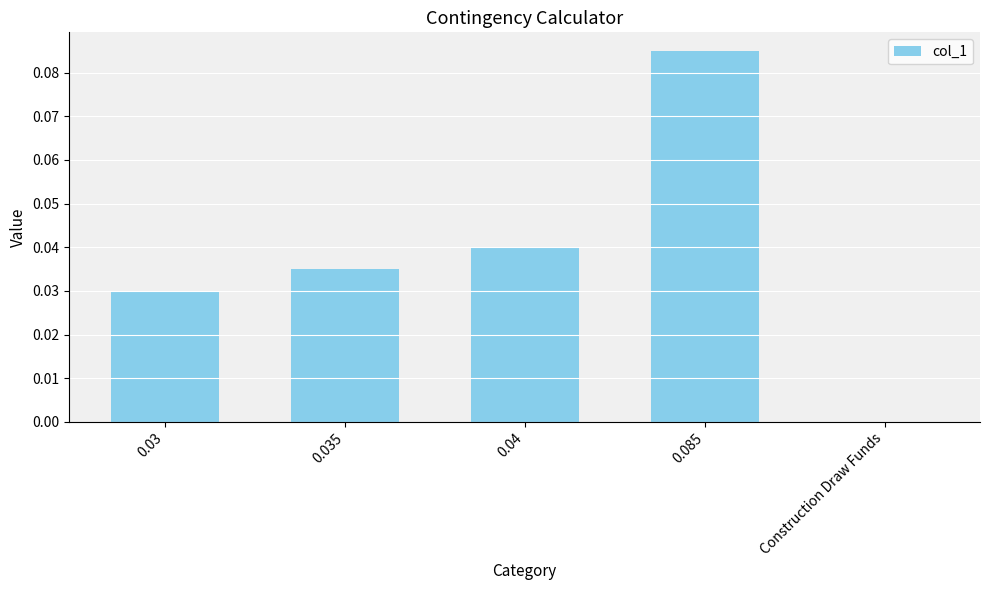

Which has a higher value, 0.085 or 0.04?

0.085